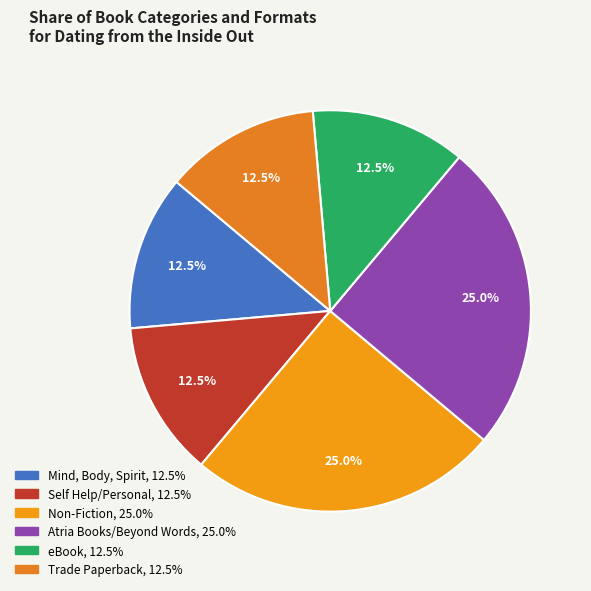

To the nearest percent, what is the difference between the Atria Books/Beyond Words and Self Help/Personal slice percentages?

12%